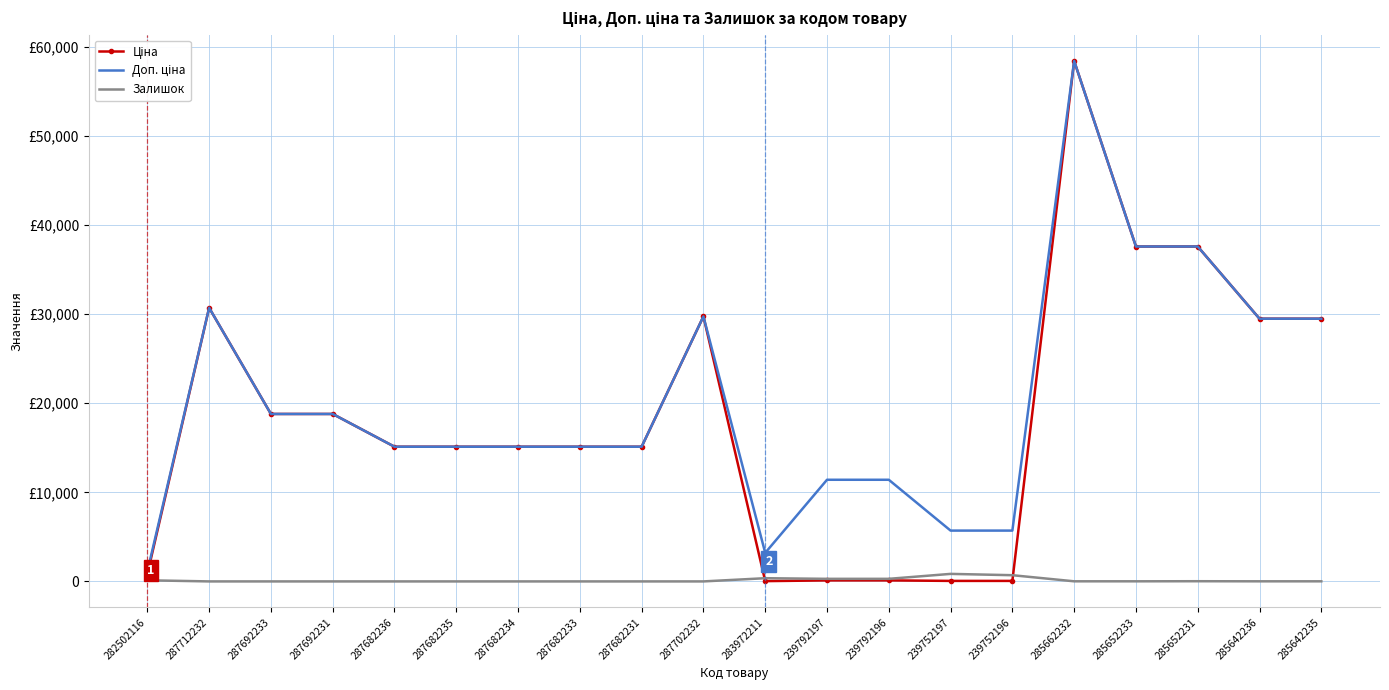

Between 287712232 and 285652231, which series saw the biggest shift?

Ціна